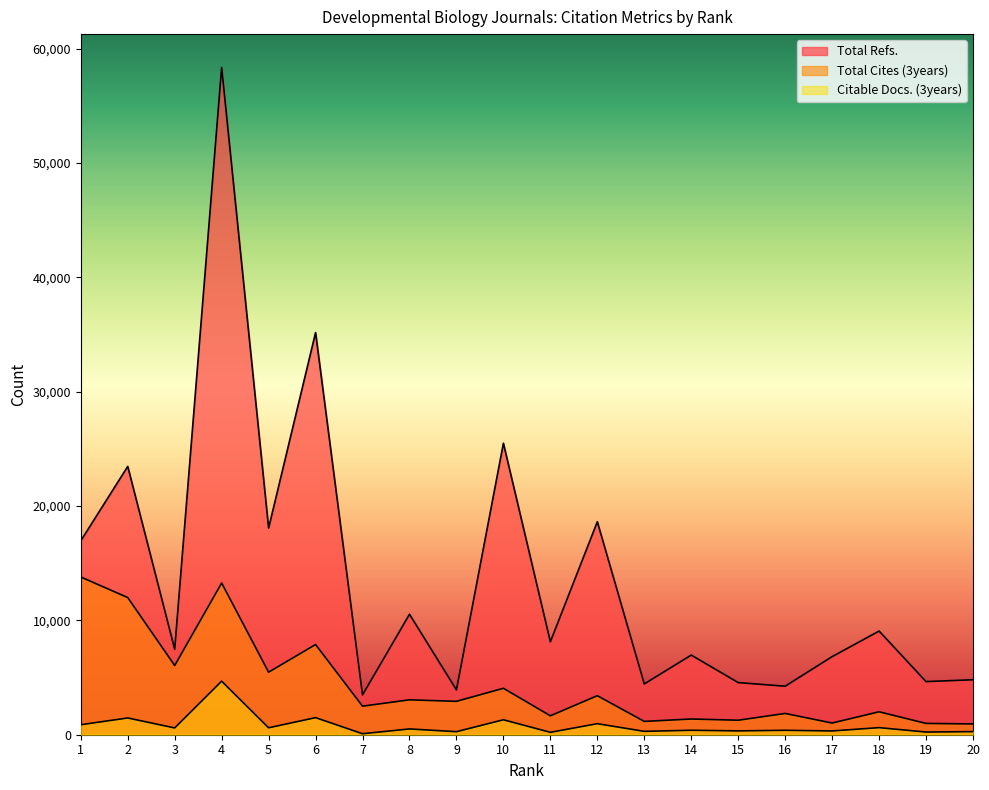

Is the value of Citable Docs. (3years) at 12 greater than the value of Total Refs. at 13?

No